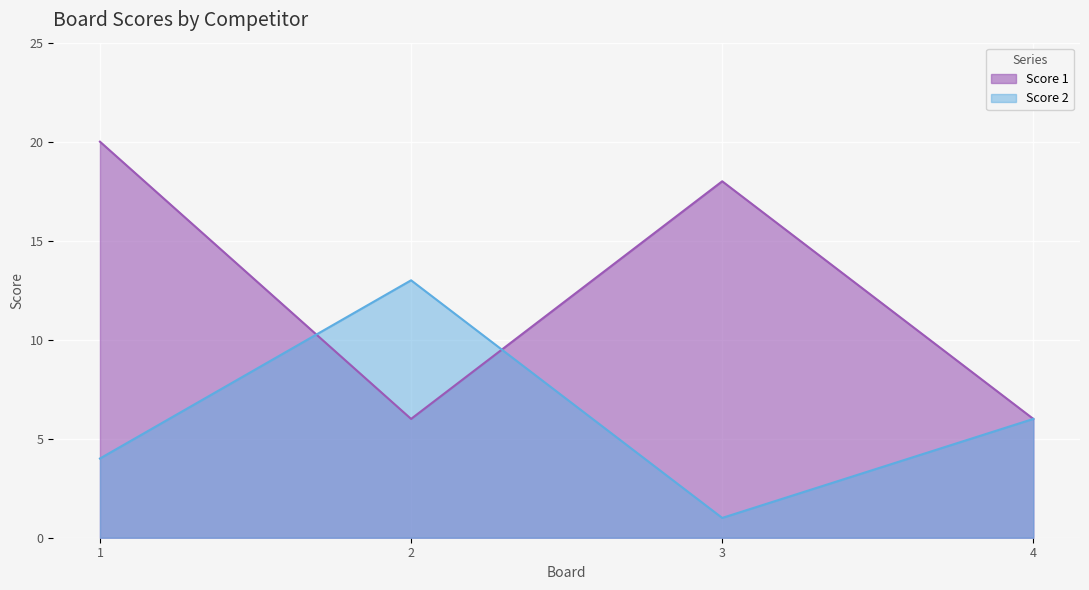

How many data points in Score 2 are less than 6?

2